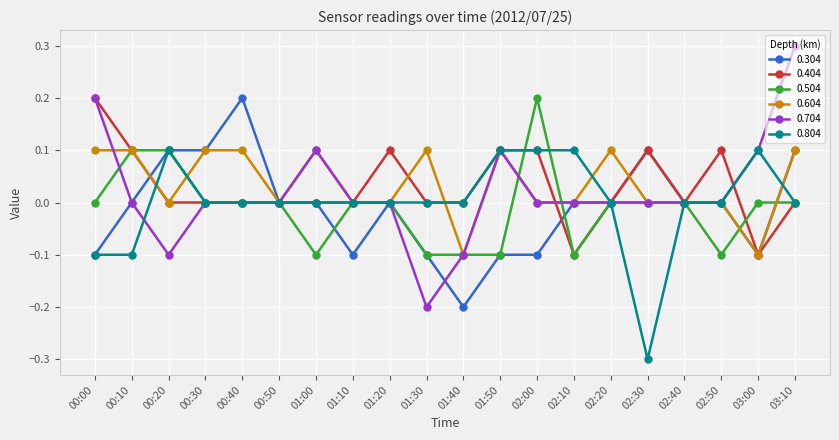

At which label does 0.804 reach its minimum?

02:30